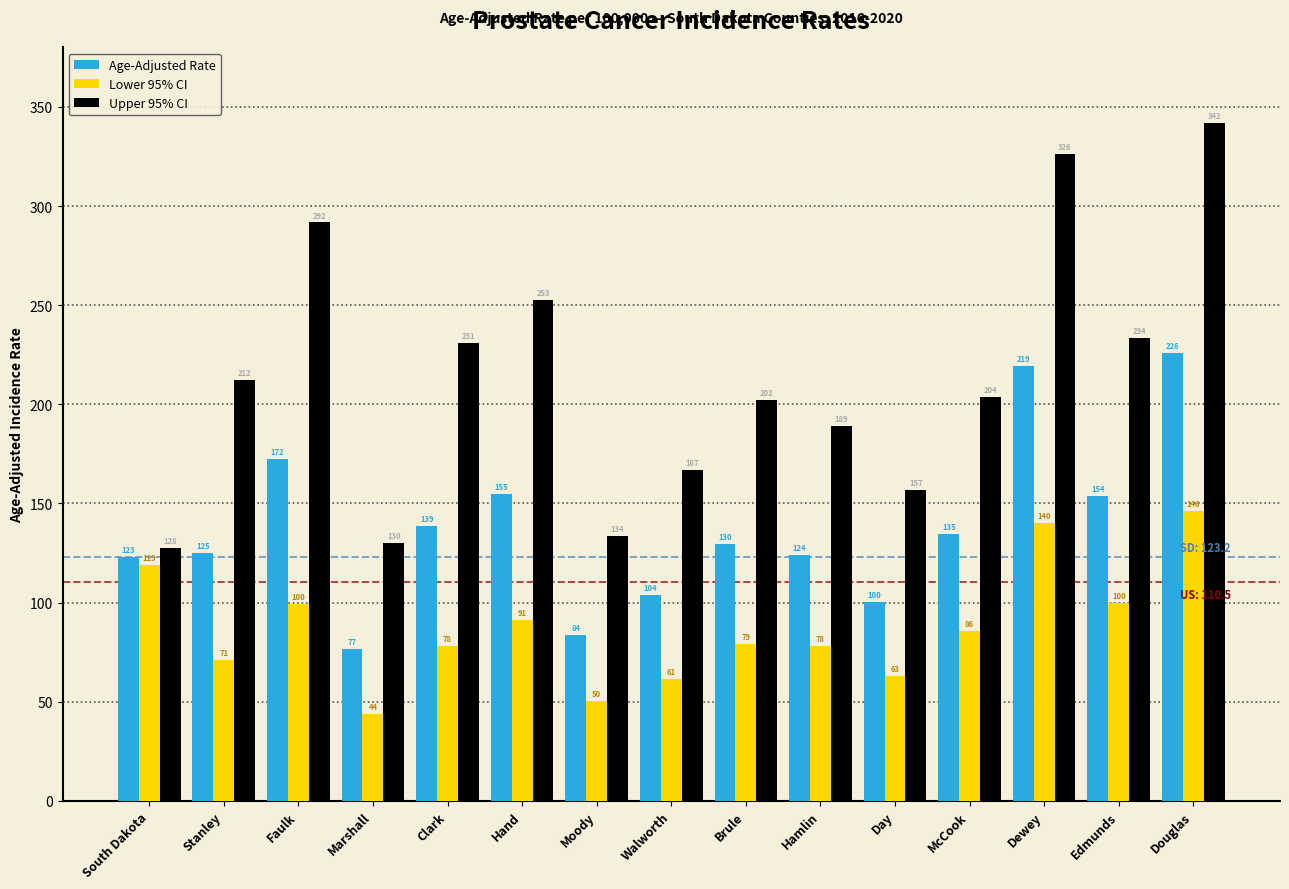

Which series has the largest total across all categories?

Upper 95% CI